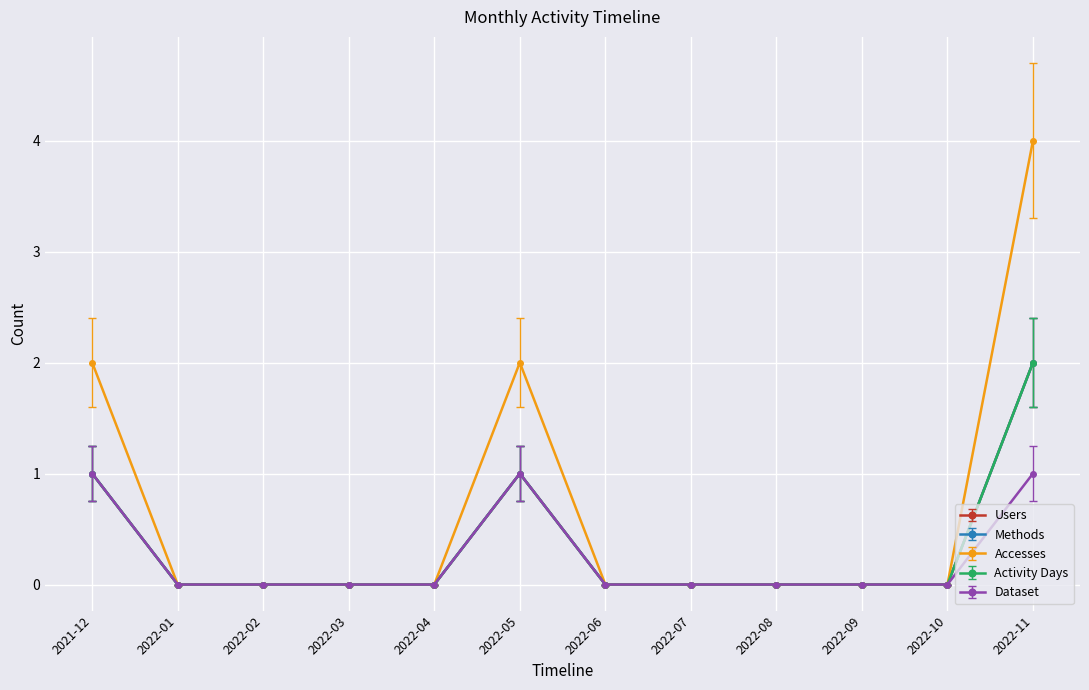

Where is Accesses nearest to the value 2?

2021-12